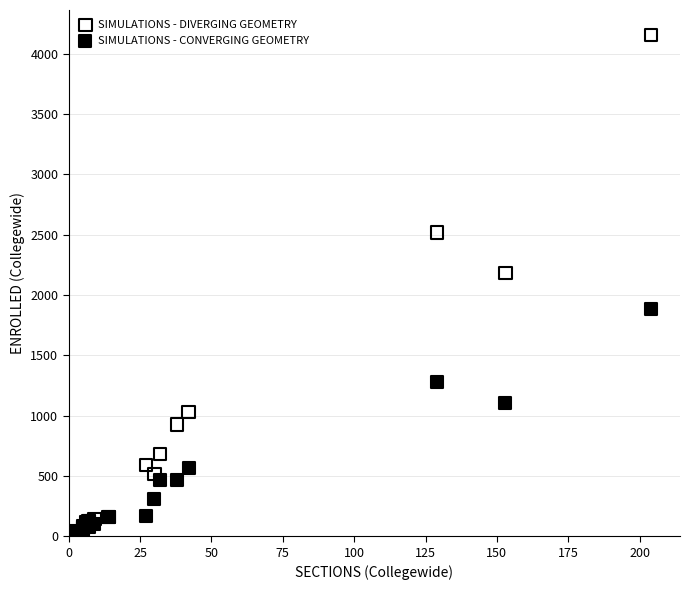

Which series contains the highest Y value?

SIMULATIONS - DIVERGING GEOMETRY